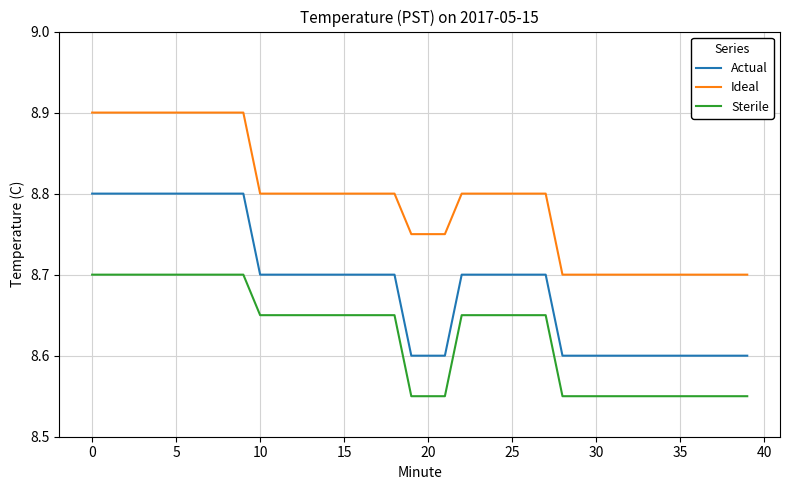

What is the maximum value shown in the chart?

8.9